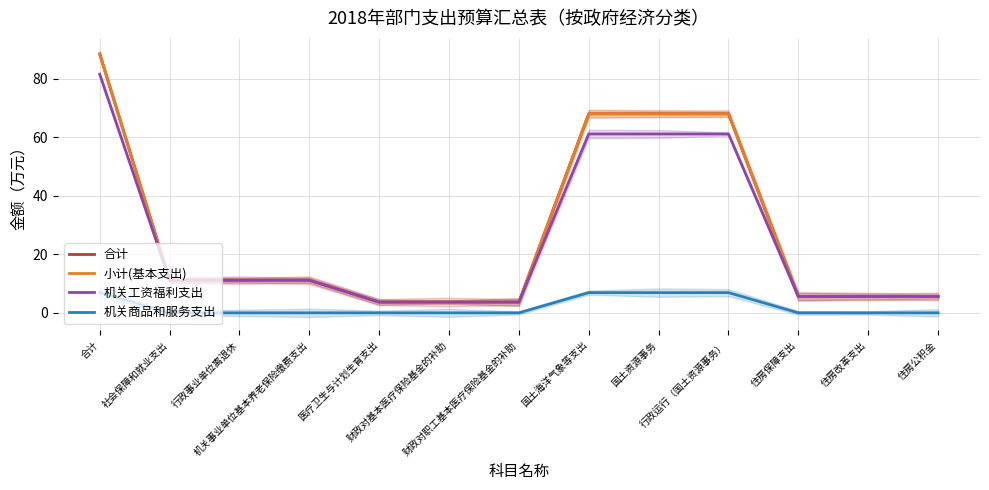

Which series changed the most between 财政对职工基本医疗保险基金的补助 and 行政运行（国土资源事务）?

合计